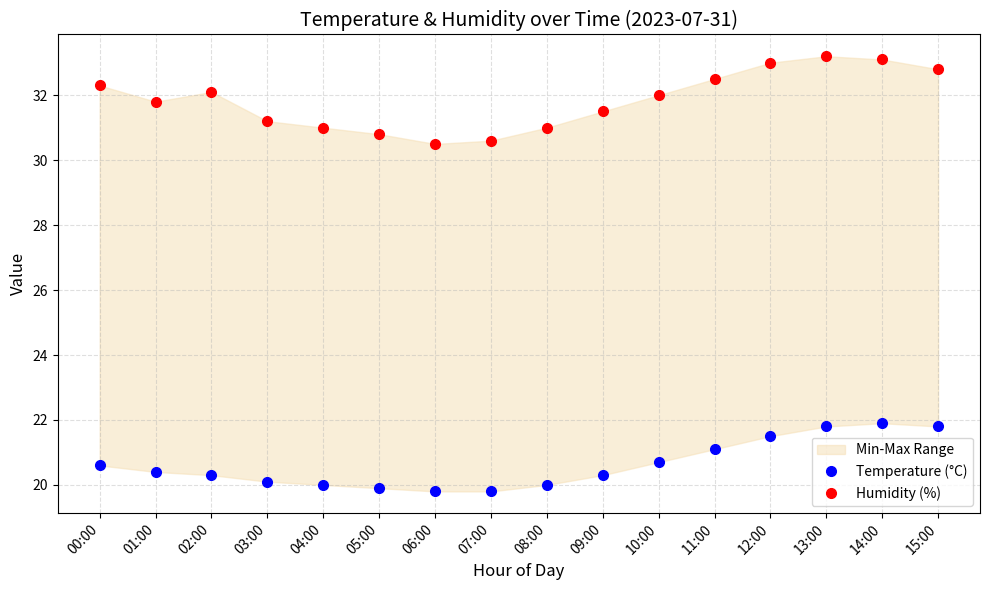

What position from the left is 07:00?

8